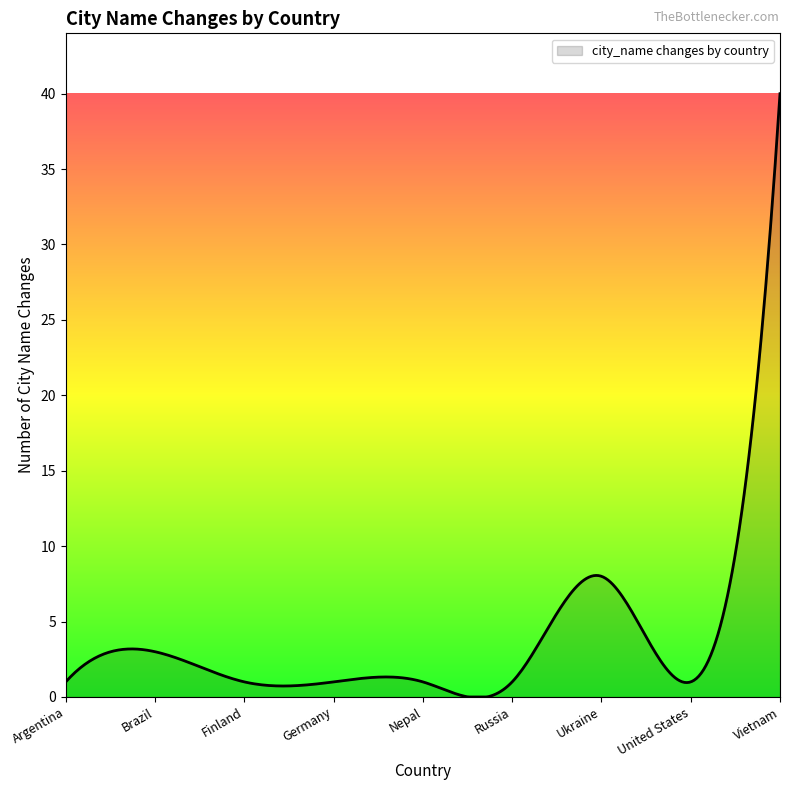

What is the difference between the second highest and minimum values?

37.6